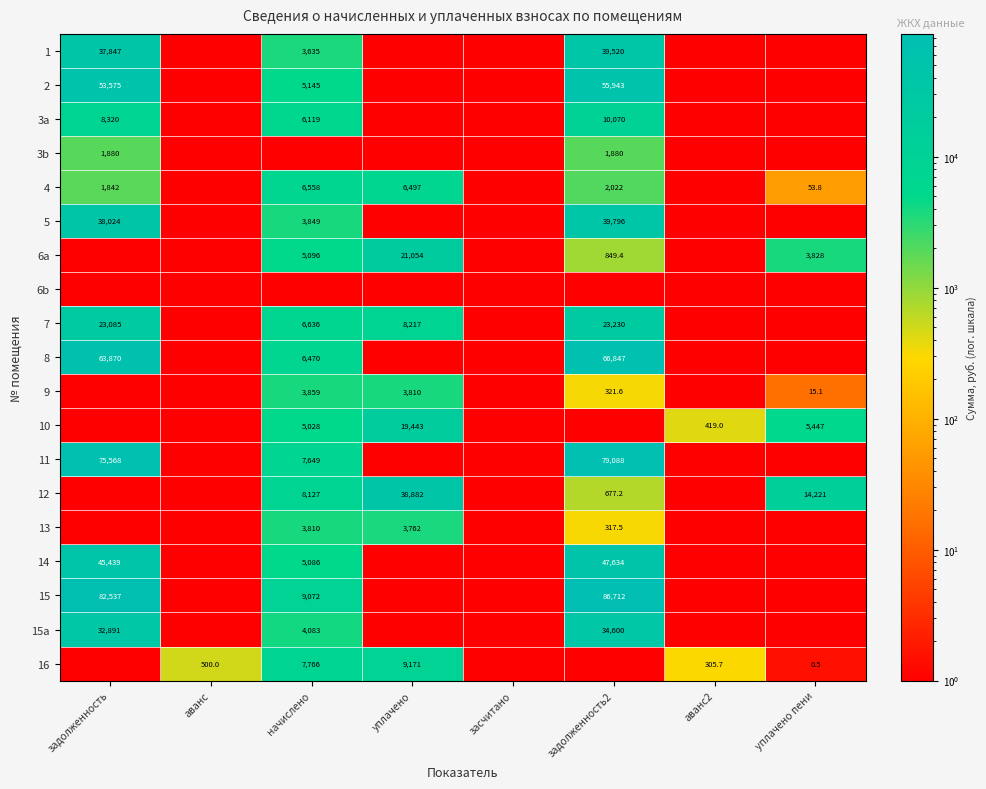

Is it true that 3a equals 8320.0 at задолженность?

True